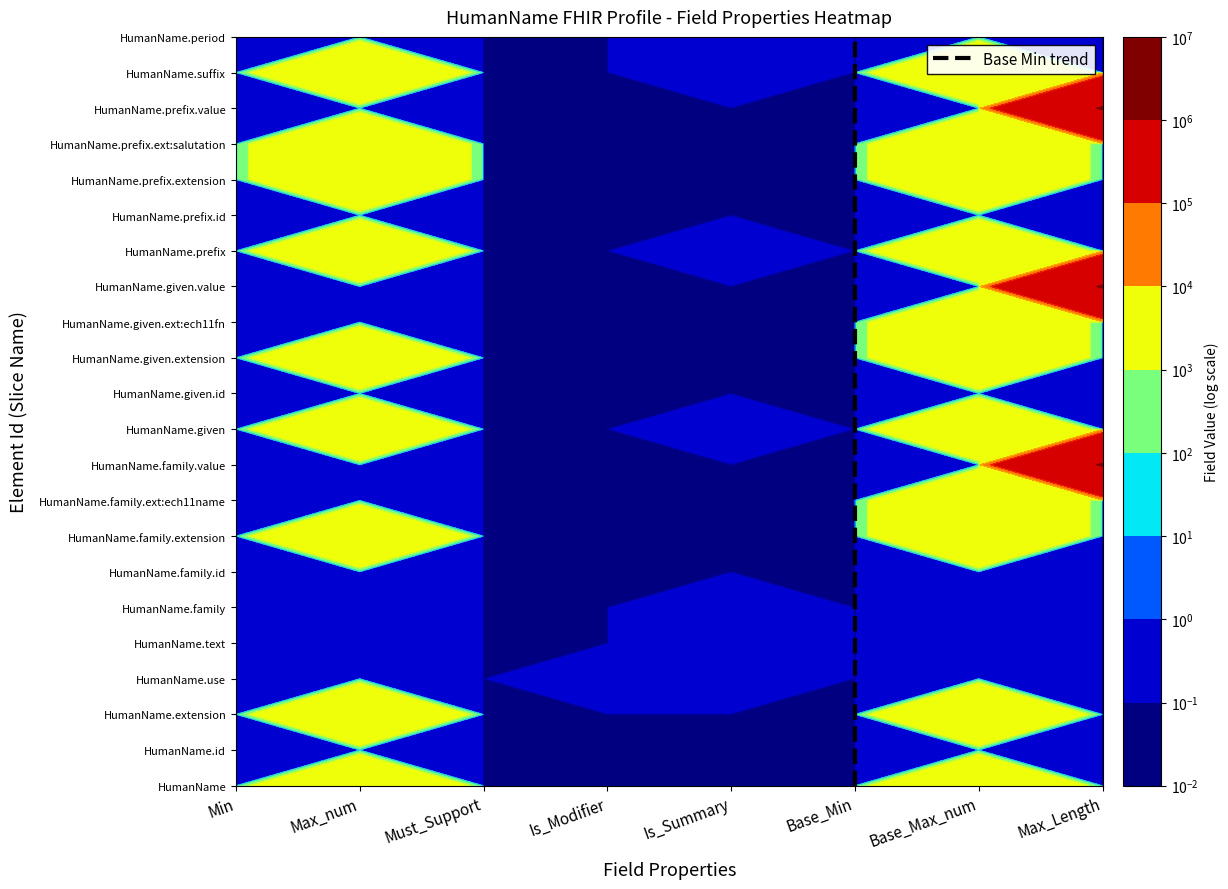

True or false: the data shows 1 at Base_Min.

True